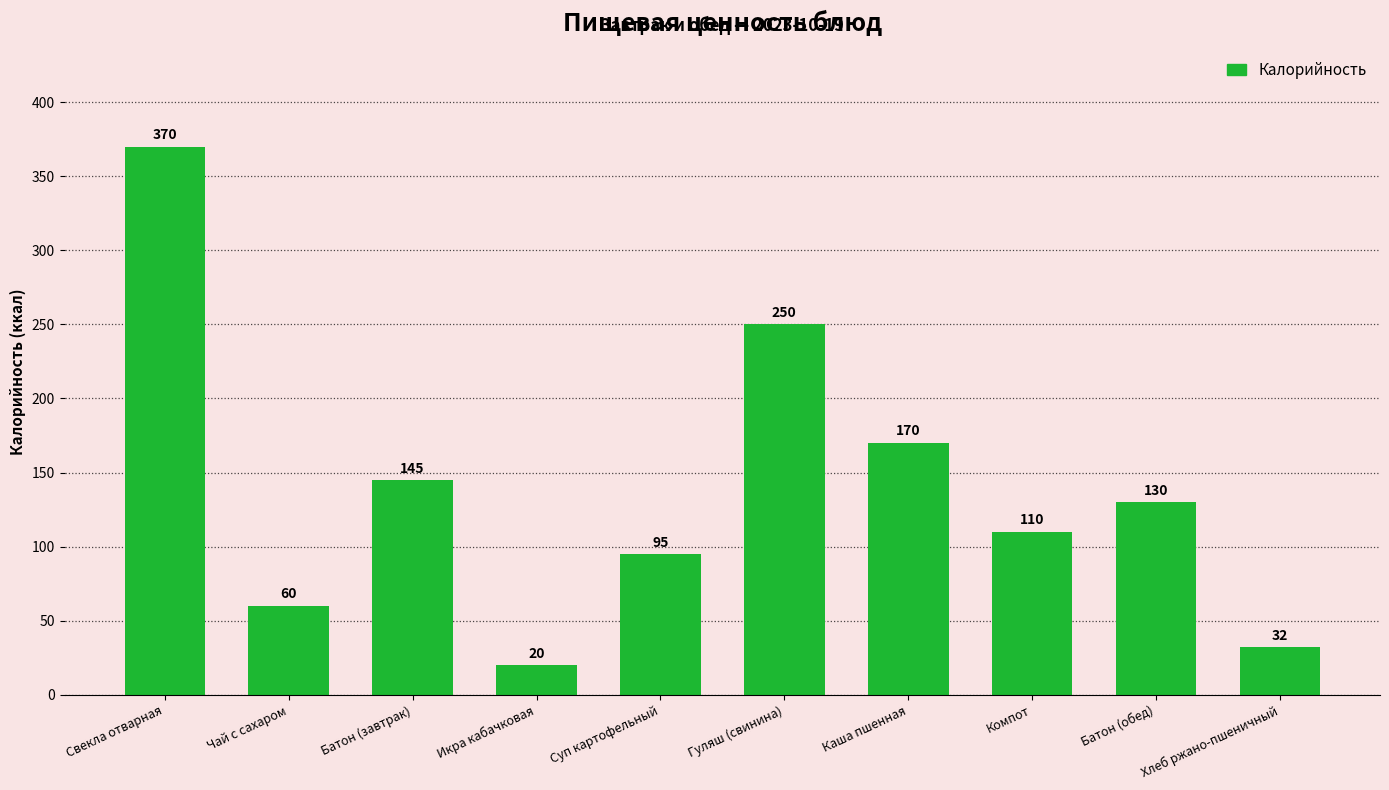

Which has a higher value, Суп картофельный or Батон (обед)?

Батон (обед)